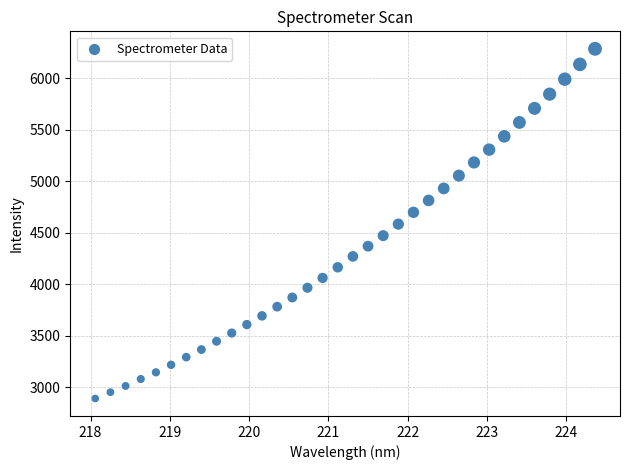

What is the range of X values (max minus min)?

6.3